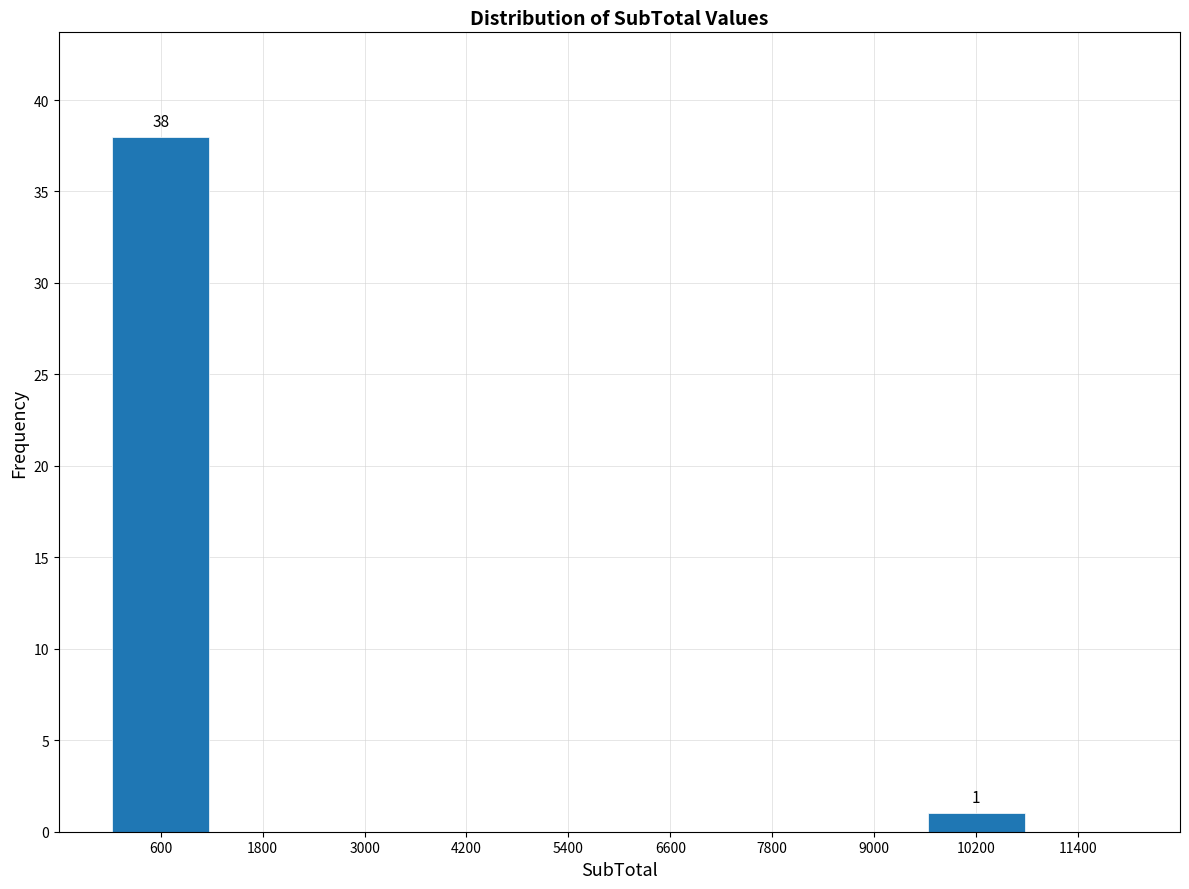

Which range on the x-axis has the tallest bar?

0 to 1200